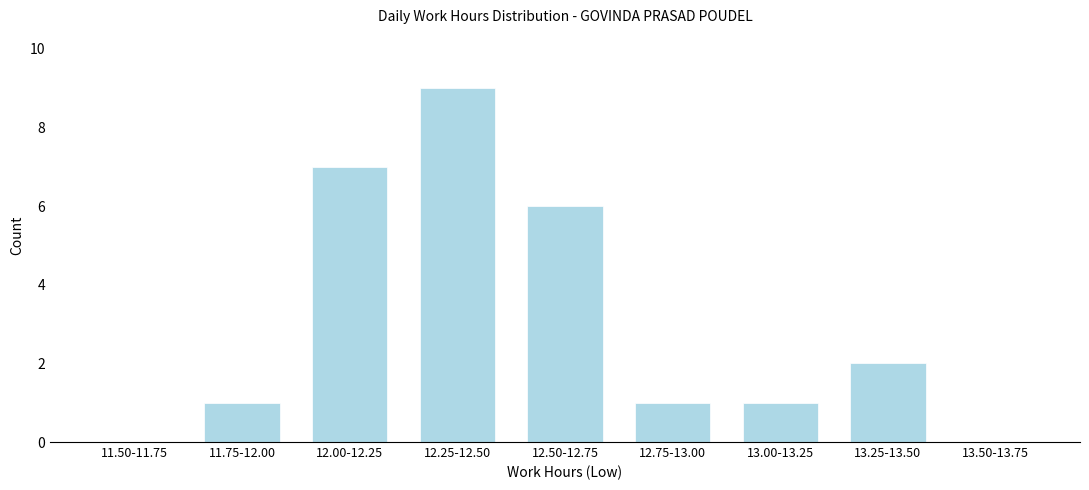

Reading left to right, extract all data points from this chart.

11.50-11.75=0	11.75-12.00=1	12.00-12.25=7	12.25-12.50=9	12.50-12.75=6	12.75-13.00=1	13.00-13.25=1	13.25-13.50=2	13.50-13.75=0